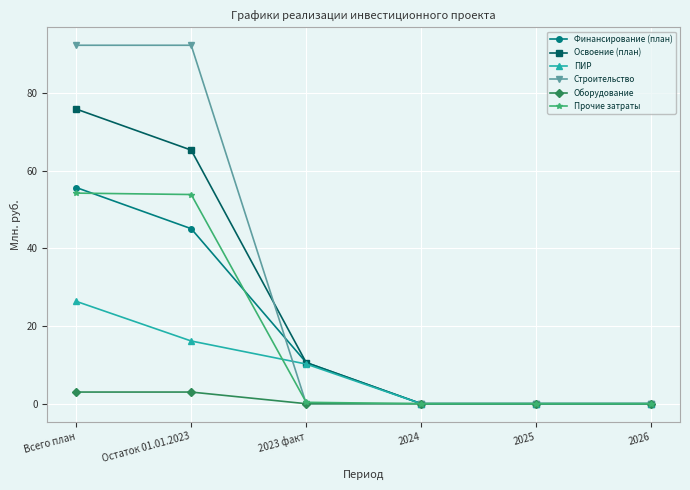

Which series has the largest total across all categories?

Строительство